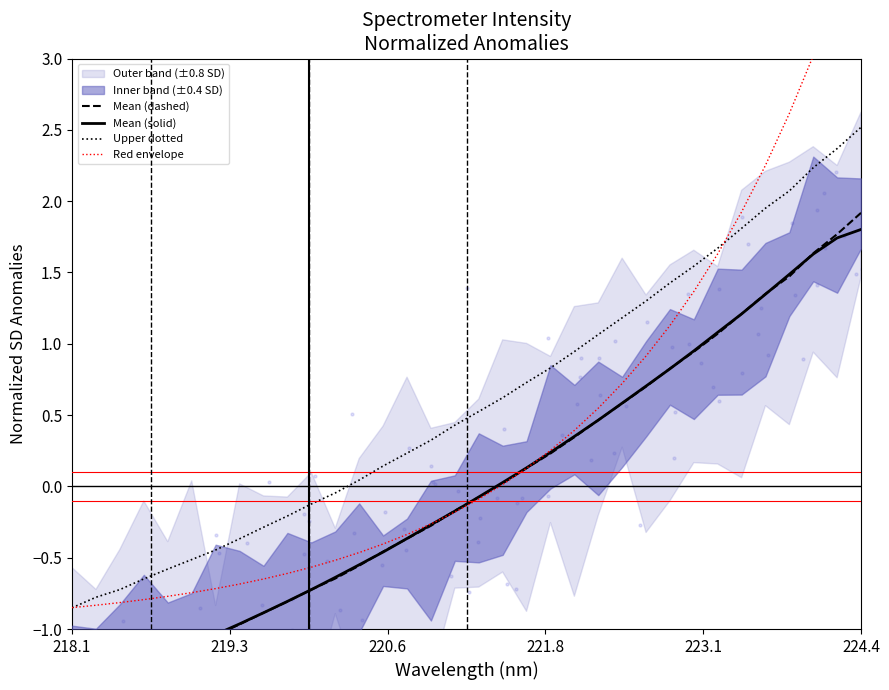

Which category has the highest value in the Upper dotted series?

224.4